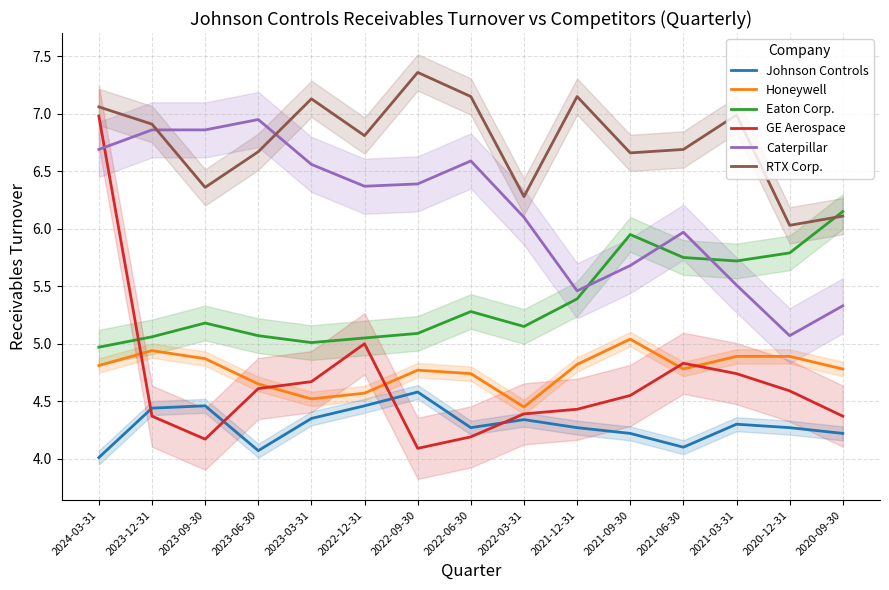

Does the chart display data point markers on the line(s)?

No